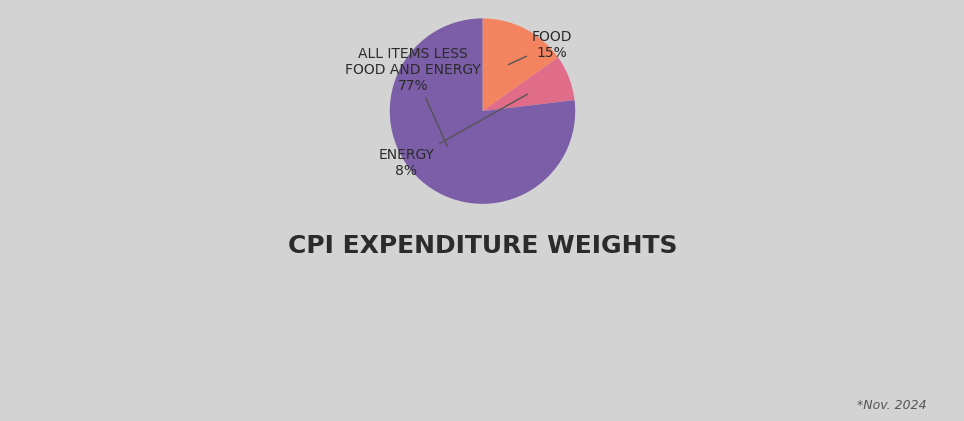

How many segments does this pie chart have?

3